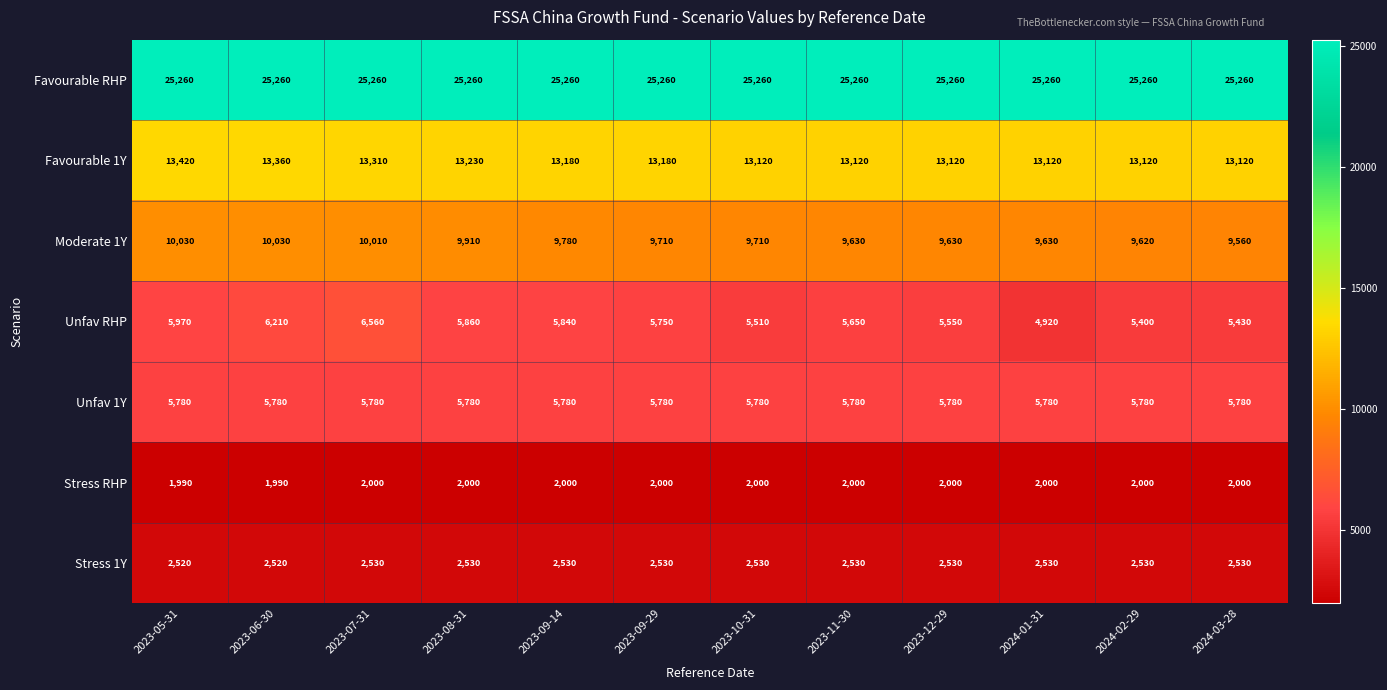

What is the smallest value displayed?

1990